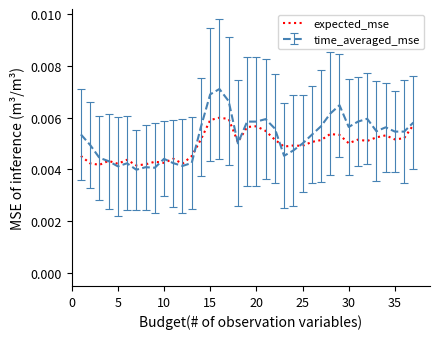

List the series in order of their peak value, lowest first.

expected_mse, time_averaged_mse